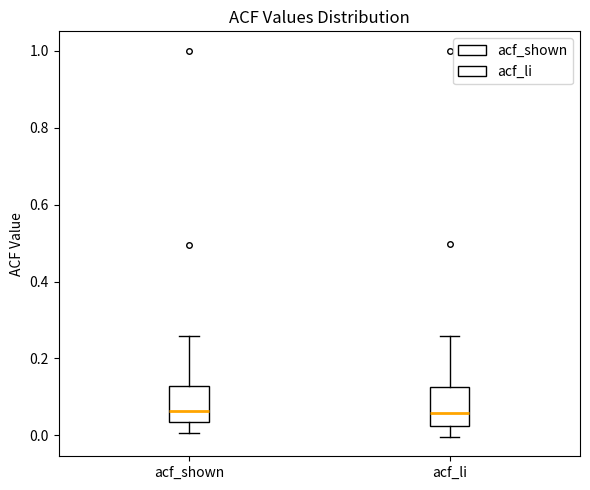

Reading left to right, read every box against the y-axis: the position of its median line, the range the box covers, and the ends of its whiskers. The values are not printed on the chart, so give them approximately, as read against the axis.

acf_shown: median 0.06, box 0.04 to 0.12, whiskers 0.00 to 0.26
acf_li: median 0.06, box 0.02 to 0.12, whiskers 0.00 to 0.26